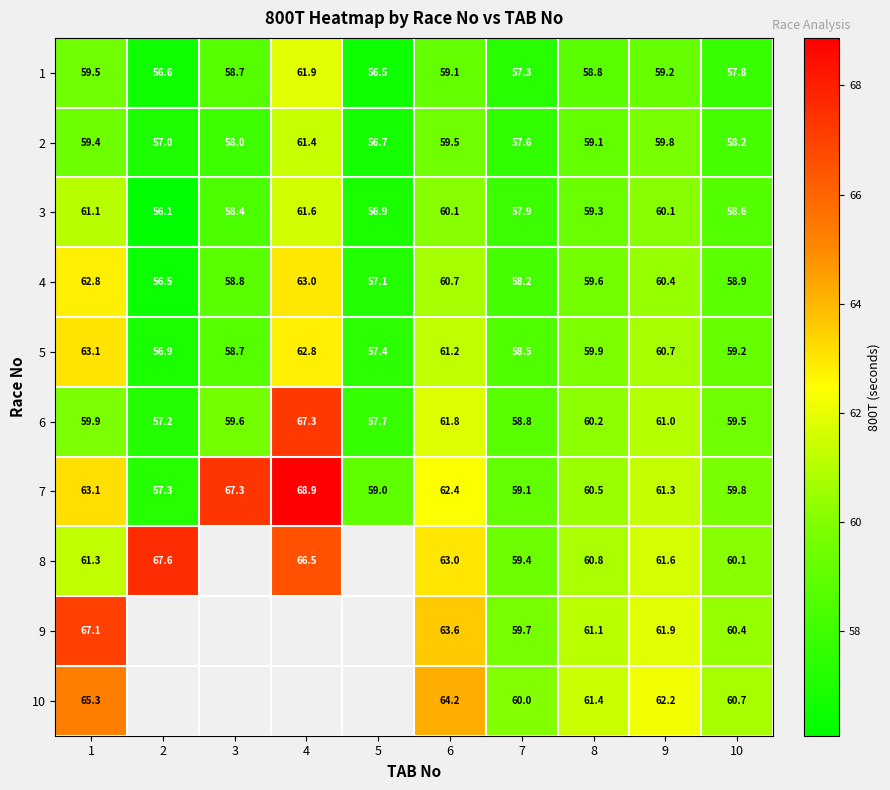

What is the spread (max minus min) of values at 1?

7.7